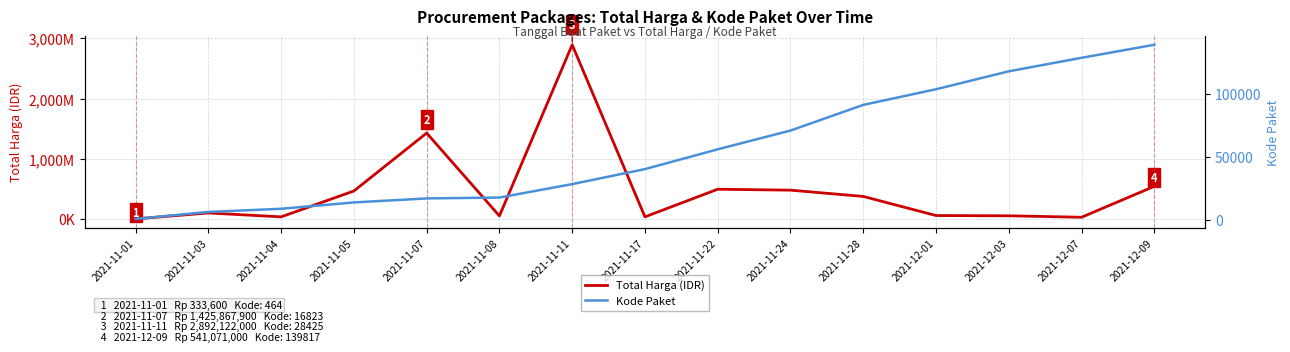

What is the spread (max minus min) of values at 2021-11-04?

33991389